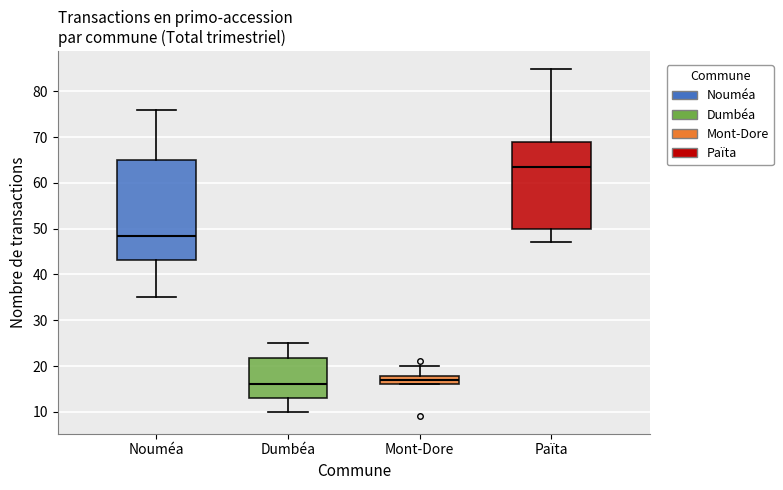

Reading left to right, transcribe this box plot: for each box, give where its median line is, the range the box spans, and where its two whiskers end, as read against the y-axis. The values are not printed on the chart, so give them approximately, as read against the axis.

Nouméa: median 49, box 43 to 65, whiskers 35 to 76
Dumbéa: median 16, box 13 to 22, whiskers 10 to 25
Mont-Dore: median 17, box 16 to 18, whiskers 16 to 20
Païta: median 64, box 50 to 69, whiskers 47 to 85